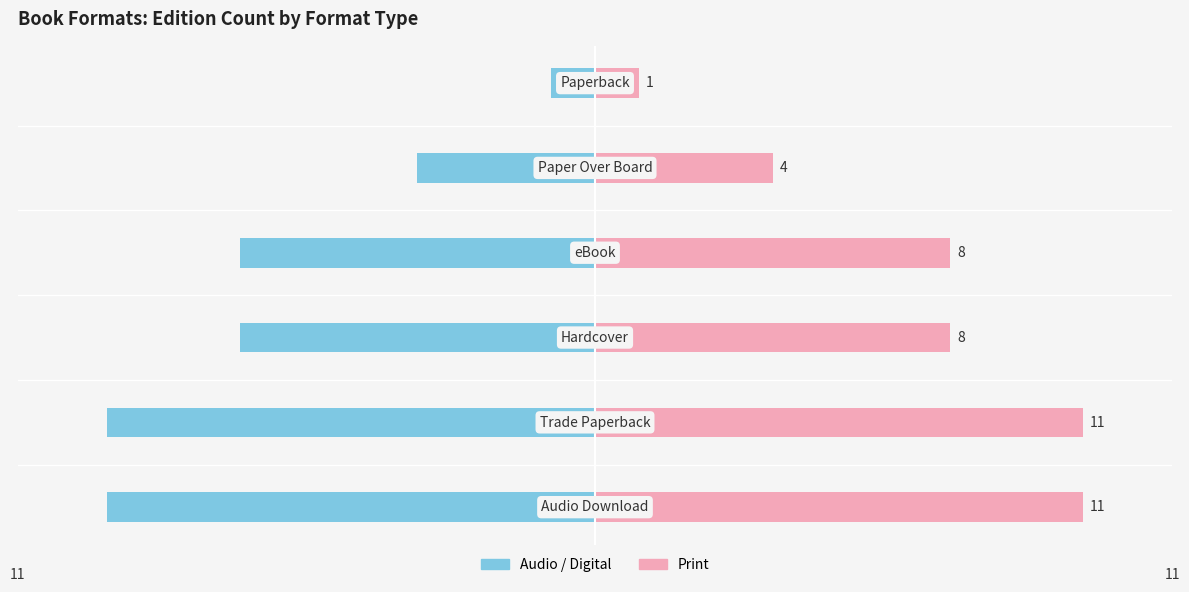

Reading left to right, extract all data points from this chart.

Left count: -11	-11	-8	-8	-4	-1
Right count: 11	11	8	8	4	1